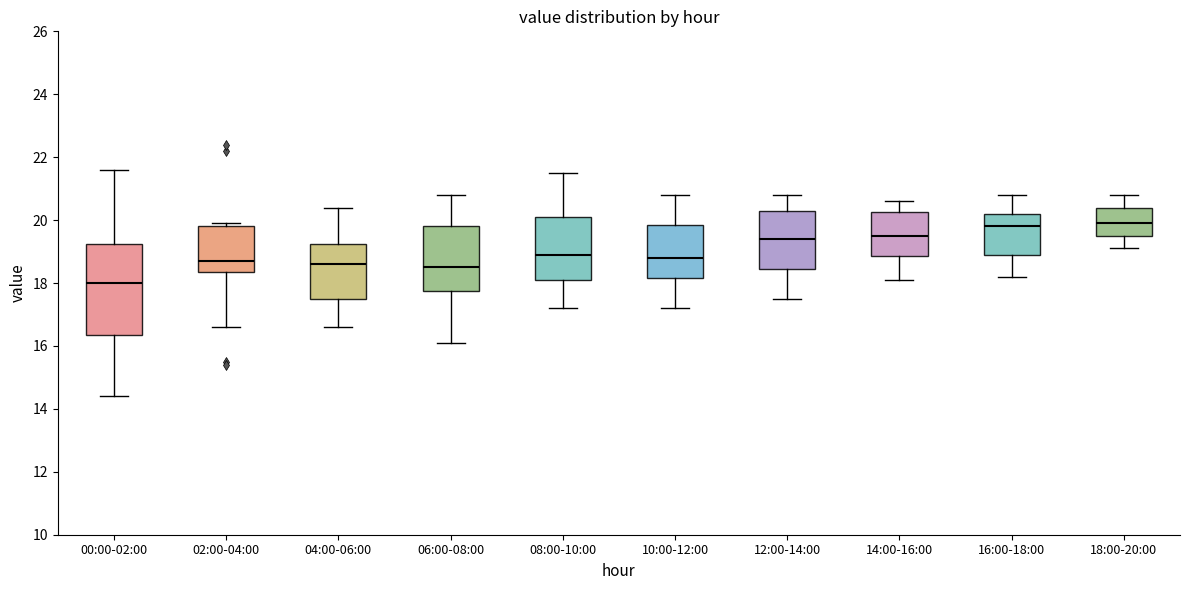

Reading left to right, transcribe this box plot: for each box, give where its median line is, the range the box spans, and where its two whiskers end, as read against the y-axis. The values are not printed on the chart, so give them approximately, as read against the axis.

00:00-02:00: median 18.0, box 16.4 to 19.2, whiskers 14.4 to 21.6
02:00-04:00: median 18.8, box 18.4 to 19.8, whiskers 16.6 to 20.0
04:00-06:00: median 18.6, box 17.6 to 19.2, whiskers 16.6 to 20.4
06:00-08:00: median 18.6, box 17.8 to 19.8, whiskers 16.2 to 20.8
08:00-10:00: median 19.0, box 18.2 to 20.2, whiskers 17.2 to 21.6
10:00-12:00: median 18.8, box 18.2 to 19.8, whiskers 17.2 to 20.8
12:00-14:00: median 19.4, box 18.4 to 20.4, whiskers 17.6 to 20.8
14:00-16:00: median 19.6, box 18.8 to 20.2, whiskers 18.2 to 20.6
16:00-18:00: median 19.8, box 19.0 to 20.2, whiskers 18.2 to 20.8
18:00-20:00: median 20.0, box 19.6 to 20.4, whiskers 19.2 to 20.8